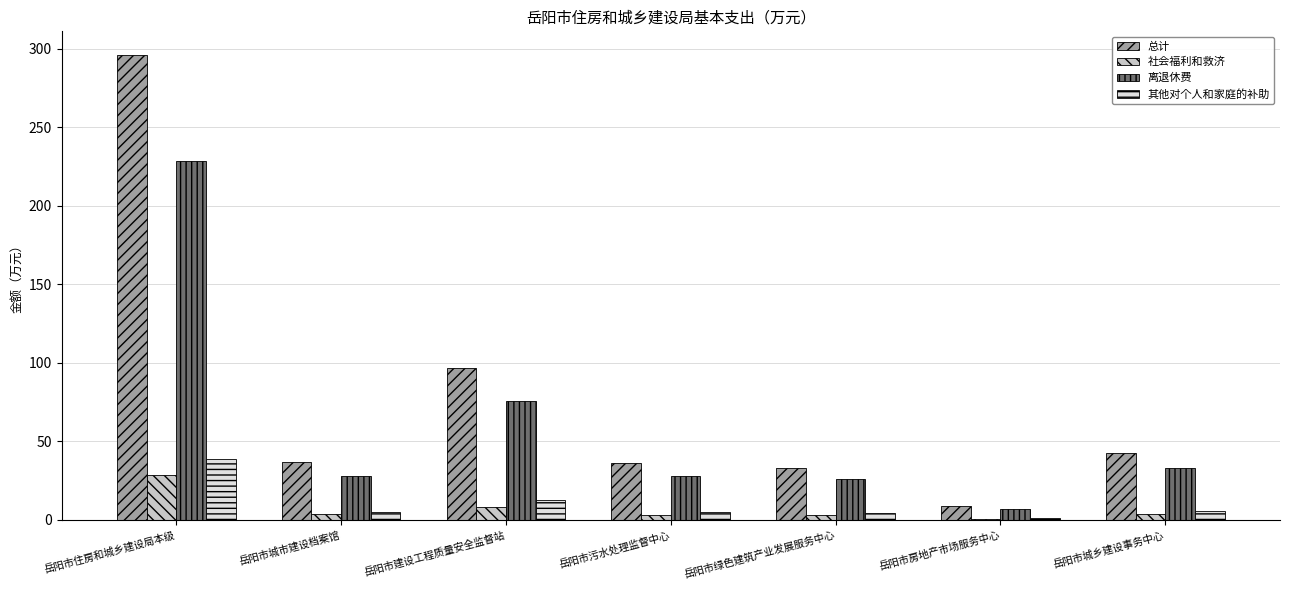

What is the maximum value for 离退休费?

228.9